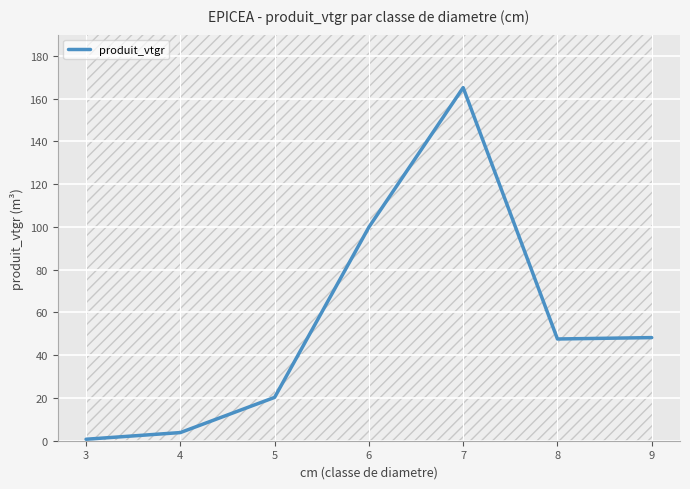

The chart shows a value of 81.5 at 9. True or false?

False